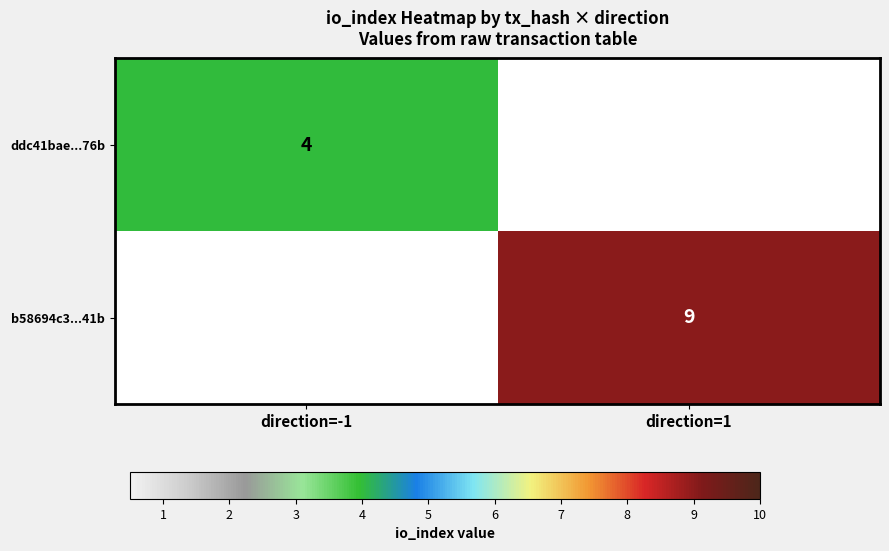

Is it true that b58694c3...41b equals 9 at direction=1?

True